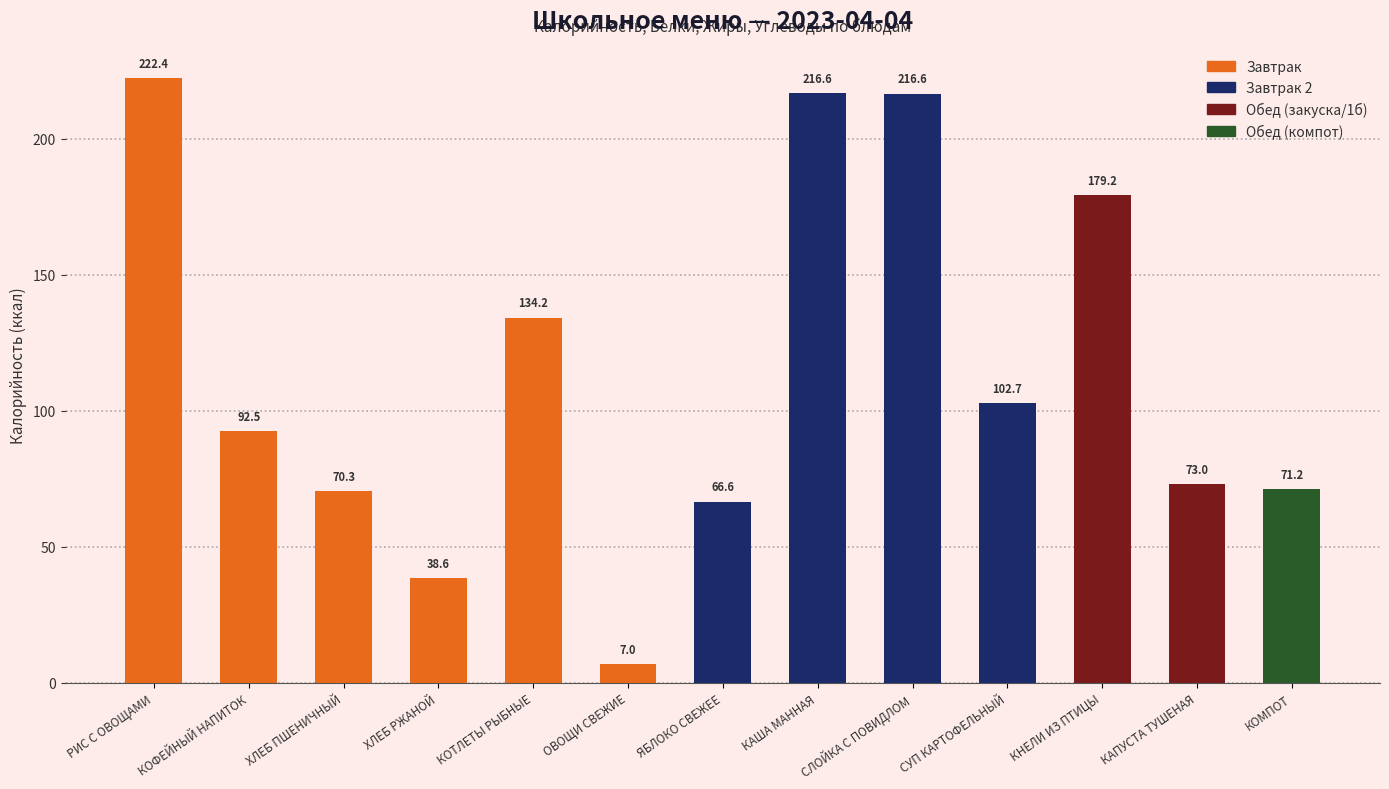

What is the value of the 10th bar from the left?

102.7